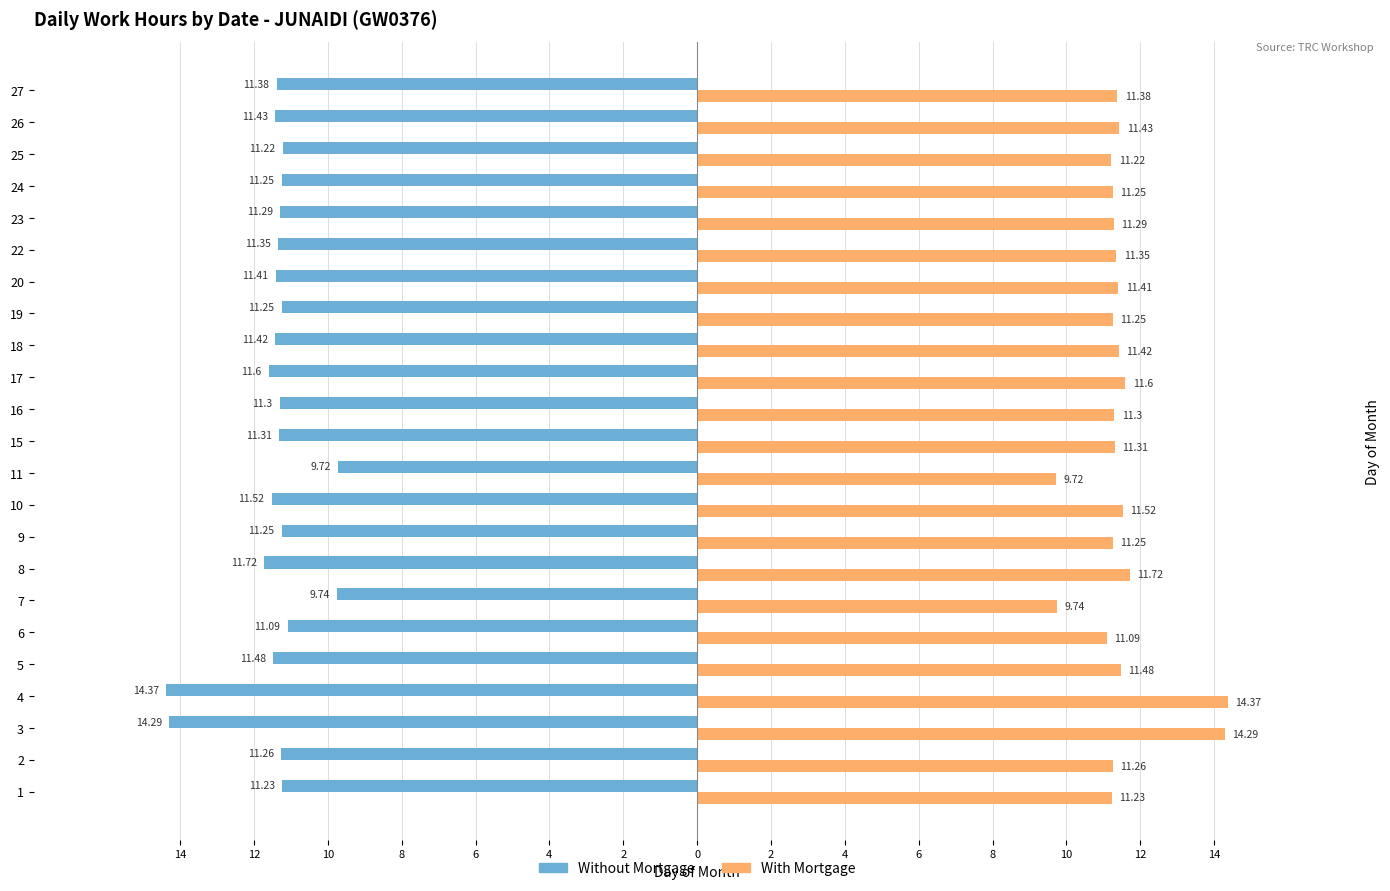

What are all the series names shown in the legend?

Without Mortgage, With Mortgage